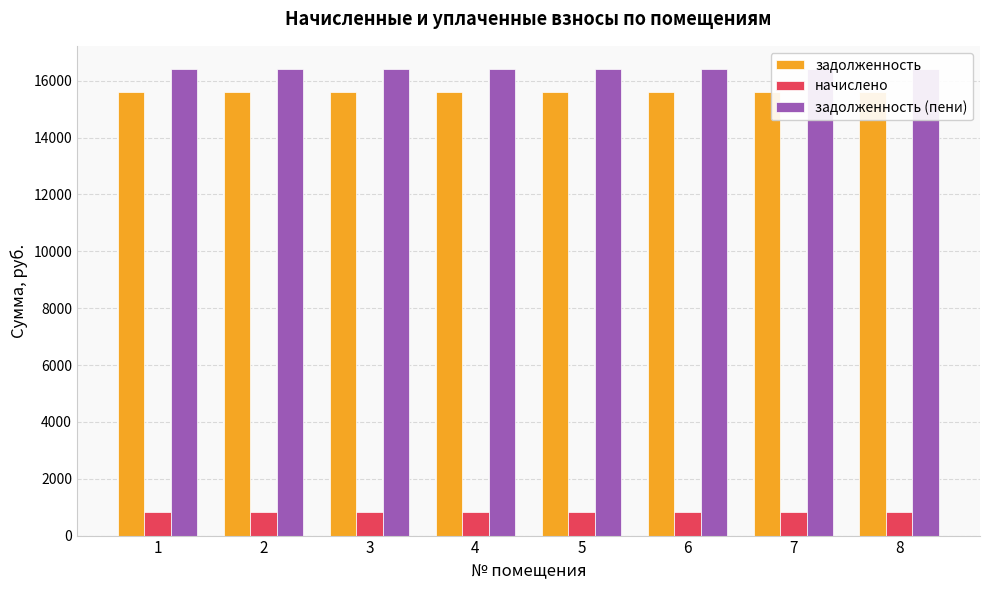

Rank the categories by задолженность value from lowest to highest.

1, 2, 3, 4, 5, 6, 7, 8